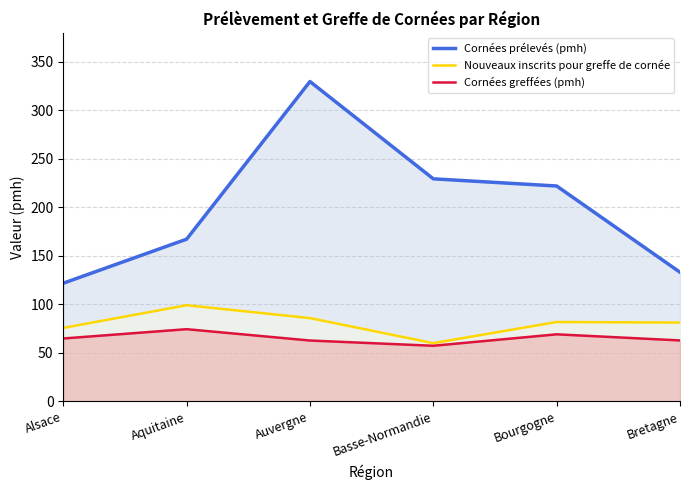

At which category does Cornées greffées (pmh) reach its first local peak?

Aquitaine